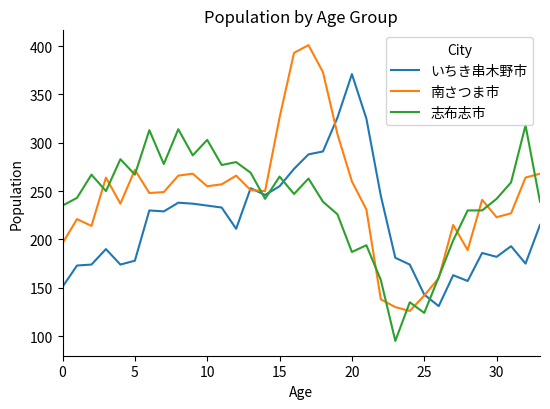

What is the smallest value displayed?

95